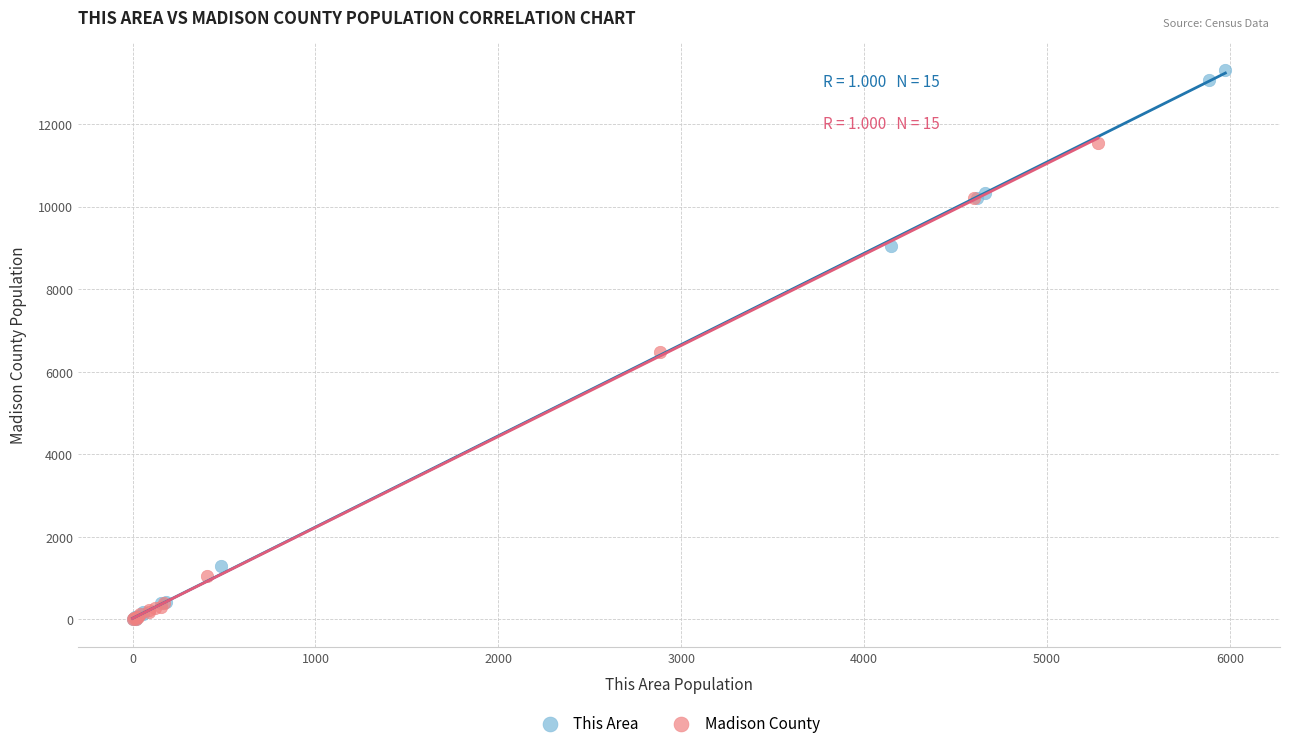

Which series has the widest spread of Y values?

This Area